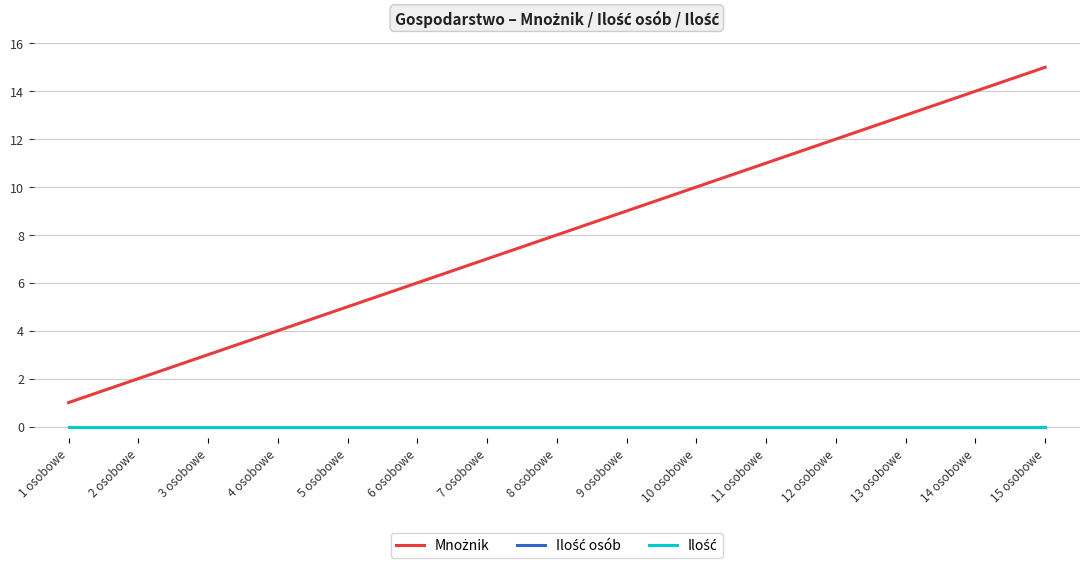

What is the maximum value shown in the chart?

15